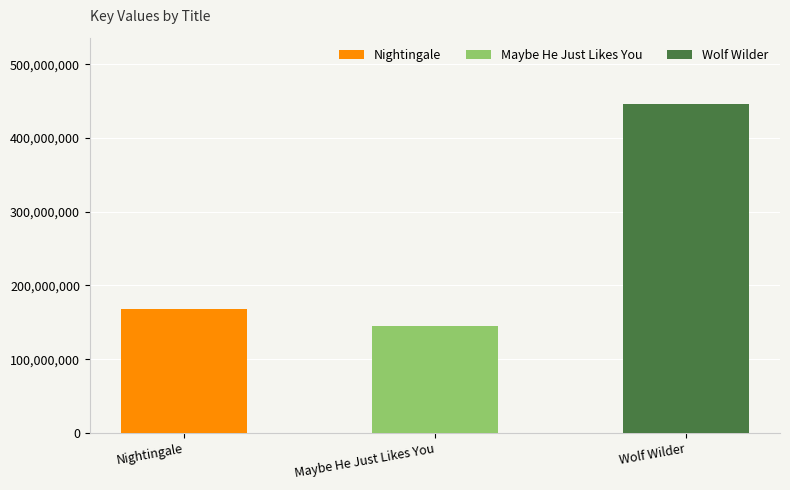

How many bars are there in total?

3